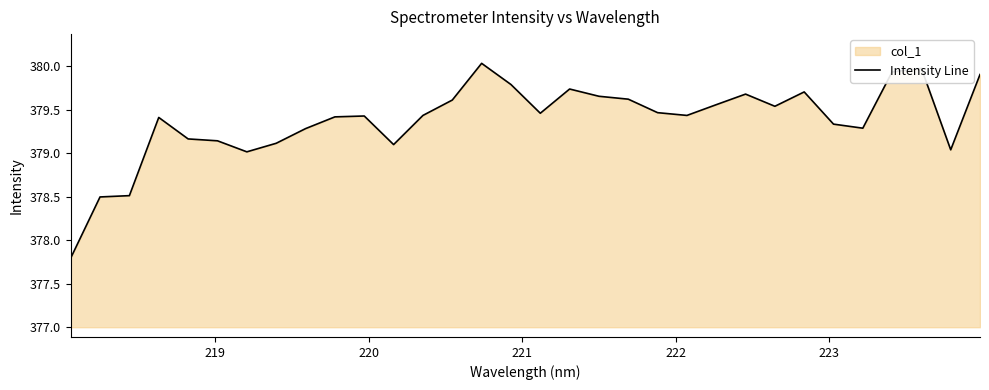

What is the value of the 27th point from the left?

379.3